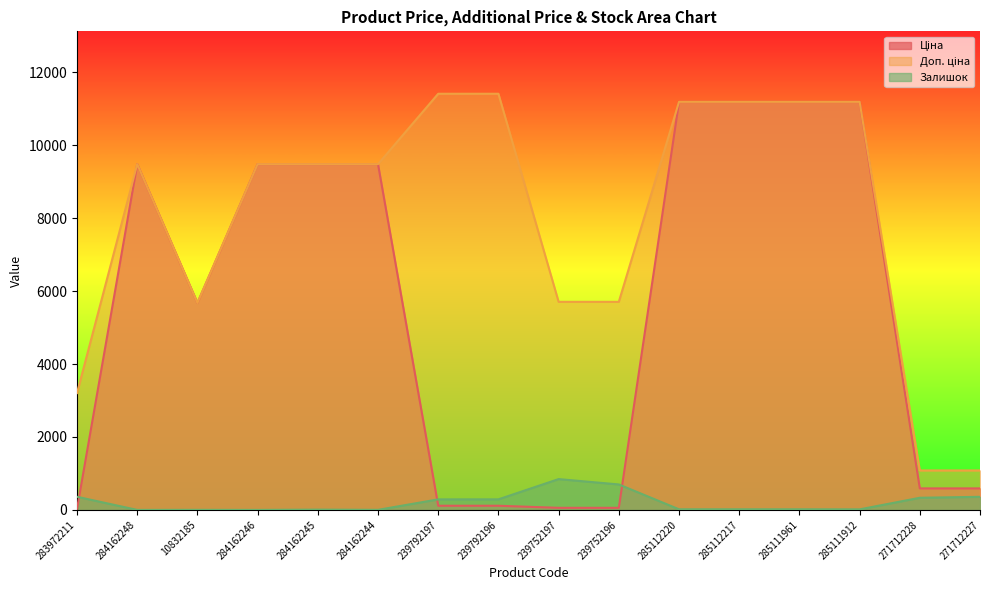

Read the Залишок value at 285111912.

15.0